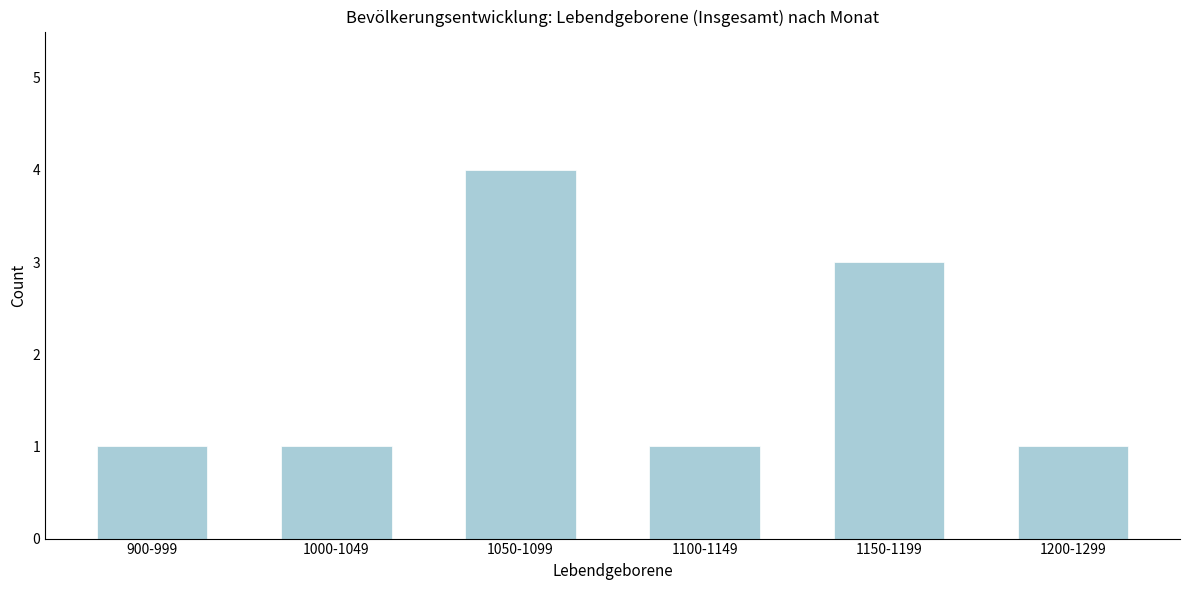

Reading left to right, transcribe all the data shown in this chart.

1	1	4	1	3	1